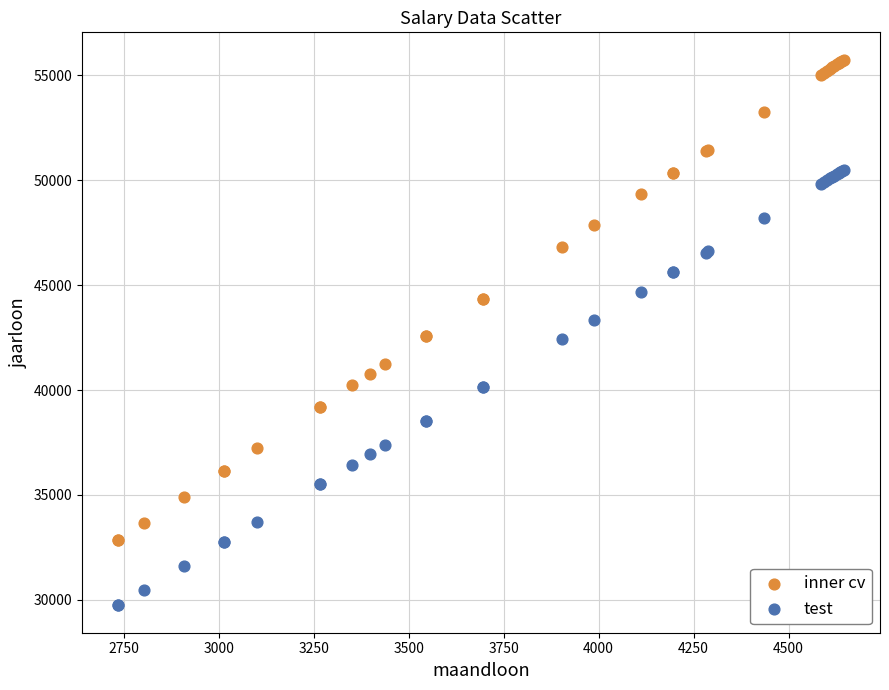

Which series has the widest spread of Y values?

inner cv